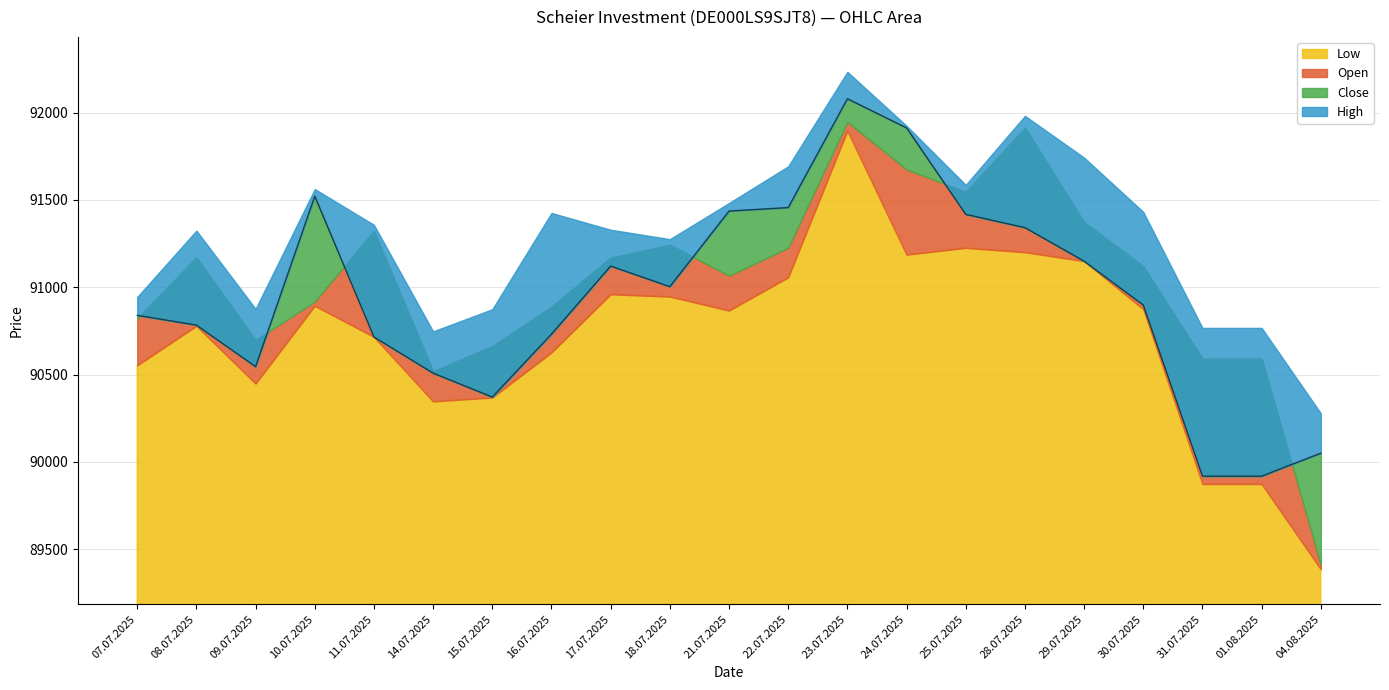

Rank the categories by High value from lowest to highest.

04.08.2025, 14.07.2025, 31.07.2025, 01.08.2025, 15.07.2025, 09.07.2025, 07.07.2025, 18.07.2025, 08.07.2025, 17.07.2025, 11.07.2025, 16.07.2025, 30.07.2025, 21.07.2025, 10.07.2025, 25.07.2025, 22.07.2025, 29.07.2025, 24.07.2025, 28.07.2025, 23.07.2025